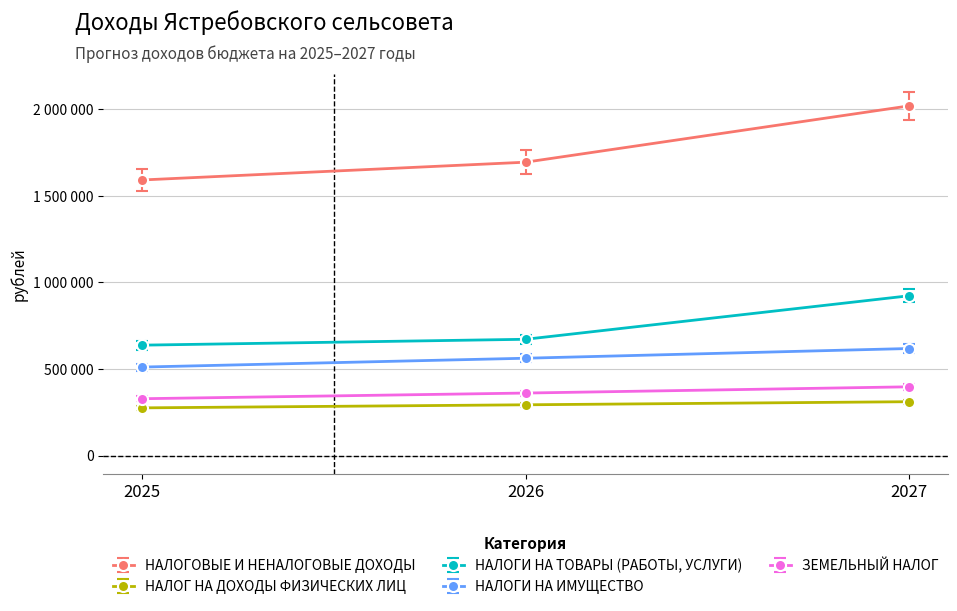

Is the value of ЗЕМЕЛЬНЫЙ НАЛОГ at 2025 greater than the value of НАЛОГОВЫЕ И НЕНАЛОГОВЫЕ ДОХОДЫ at 2027?

No